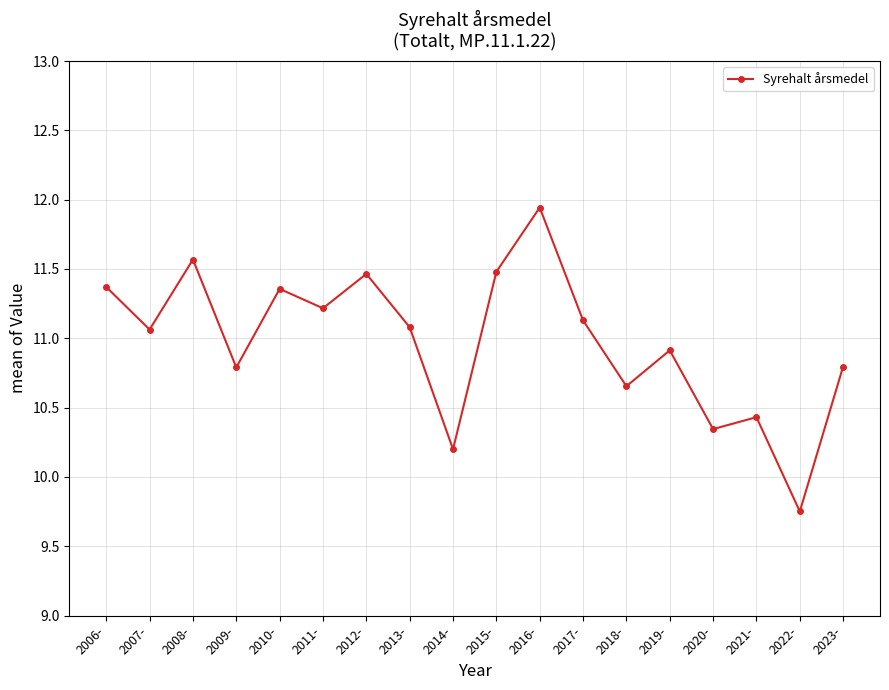

At which label is the value closest to 10?

2014-